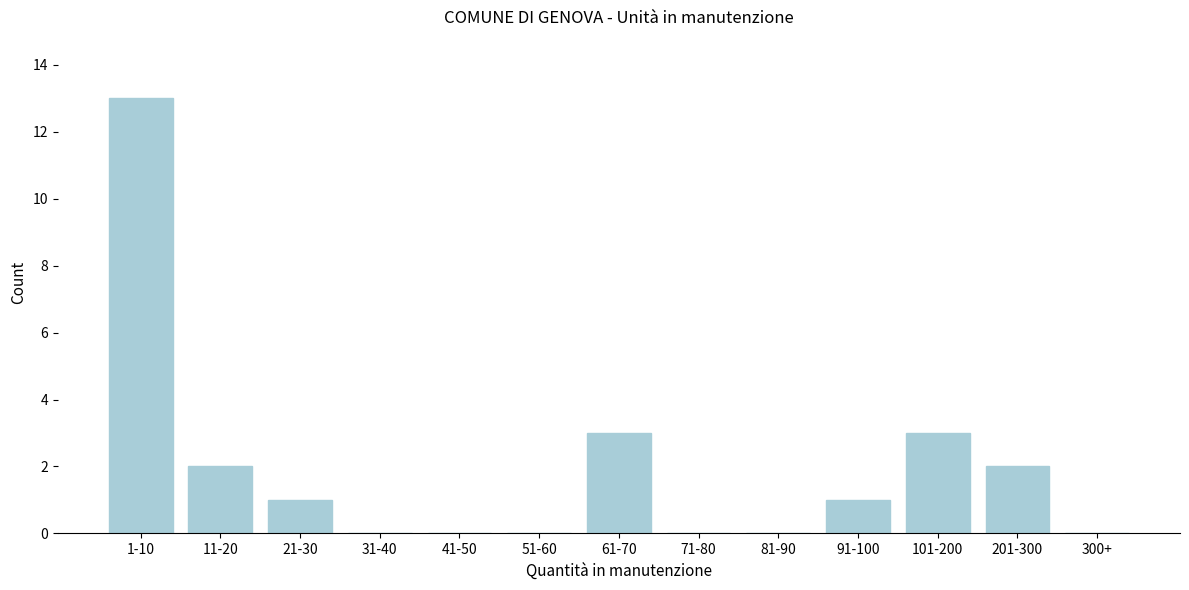

Reading left to right, extract all data points from this chart.

1-10=13	11-20=2	21-30=1	31-40=0	41-50=0	51-60=0	61-70=3	71-80=0	81-90=0	91-100=1	101-200=3	201-300=2	300+=0